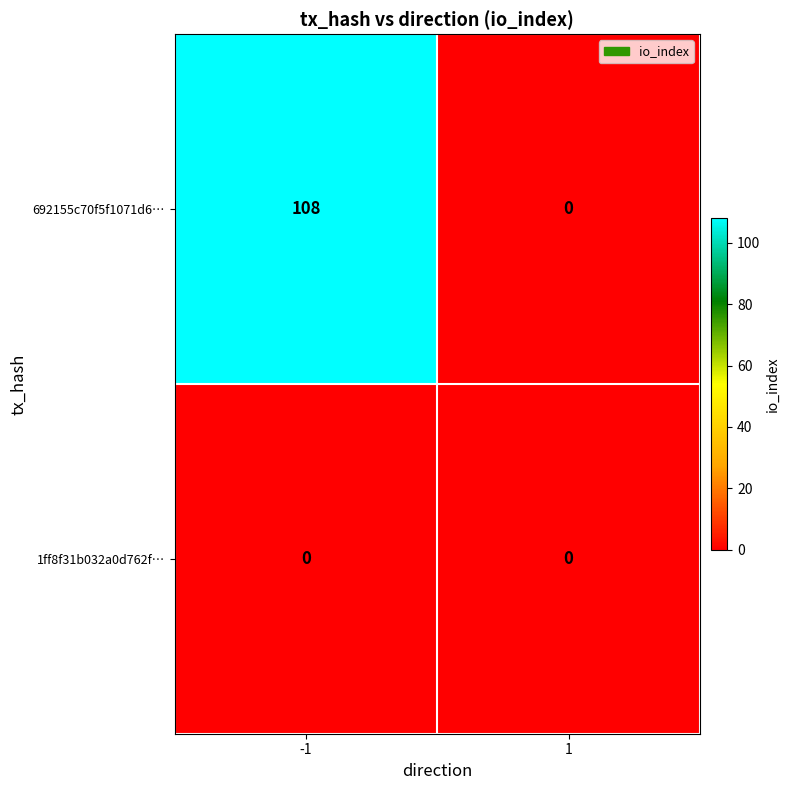

Reading right to left, extract all data points from this chart.

692155c70f5f1071d6…: 1=0	-1=108
1ff8f31b032a0d762f…: 1=0	-1=0